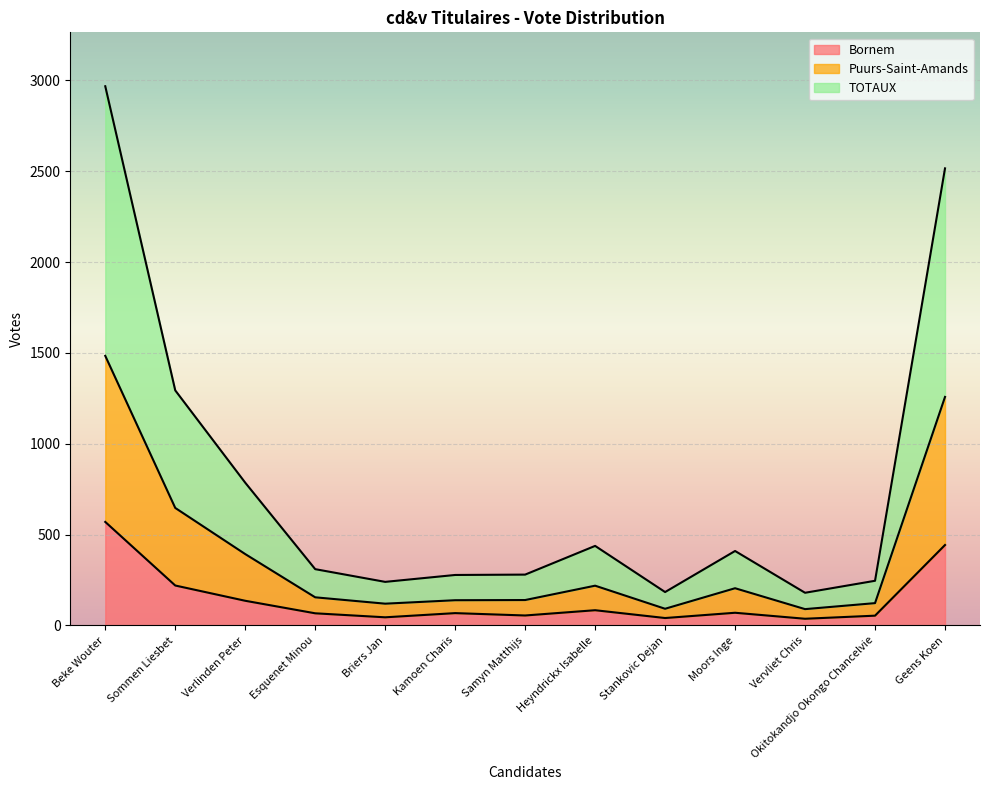

The Bornem series shows 136 at Verlinden Peter. True or false?

True